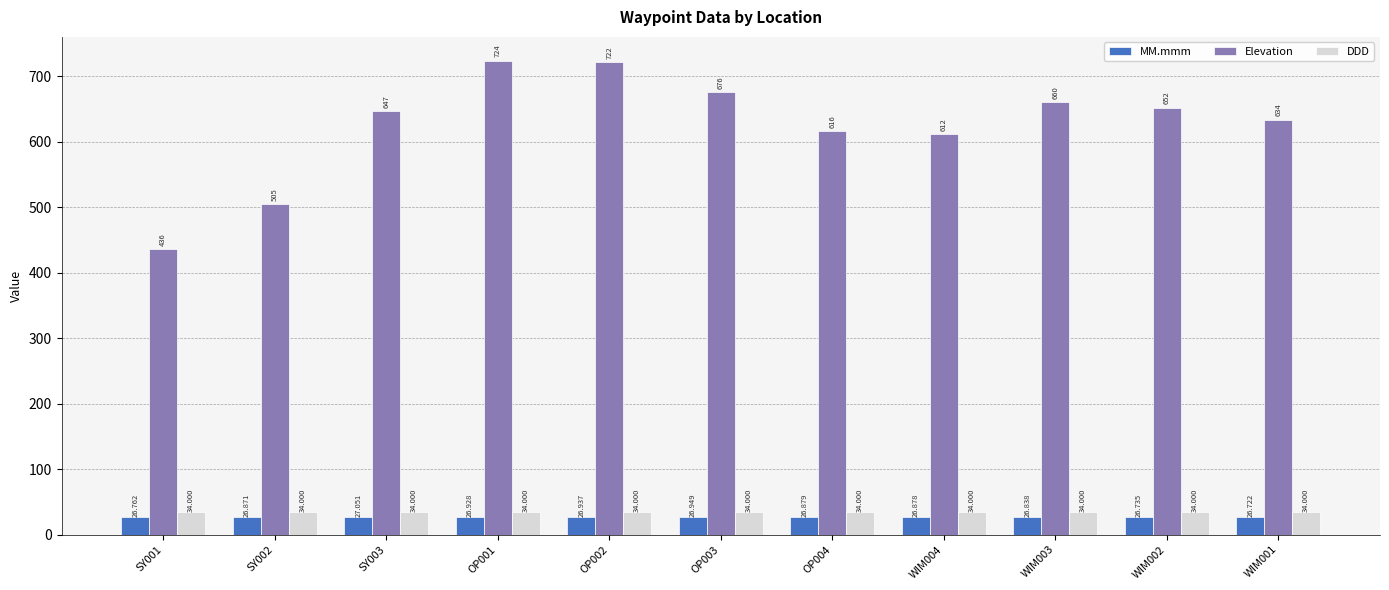

Rank the series by their maximum value, from lowest to highest.

MM.mmm, DDD, Elevation